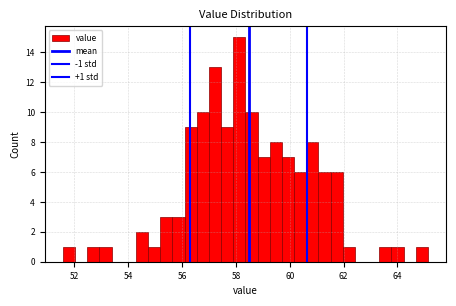

Read against the x-axis, roughly where is the centre of the tallest bar?

58.2